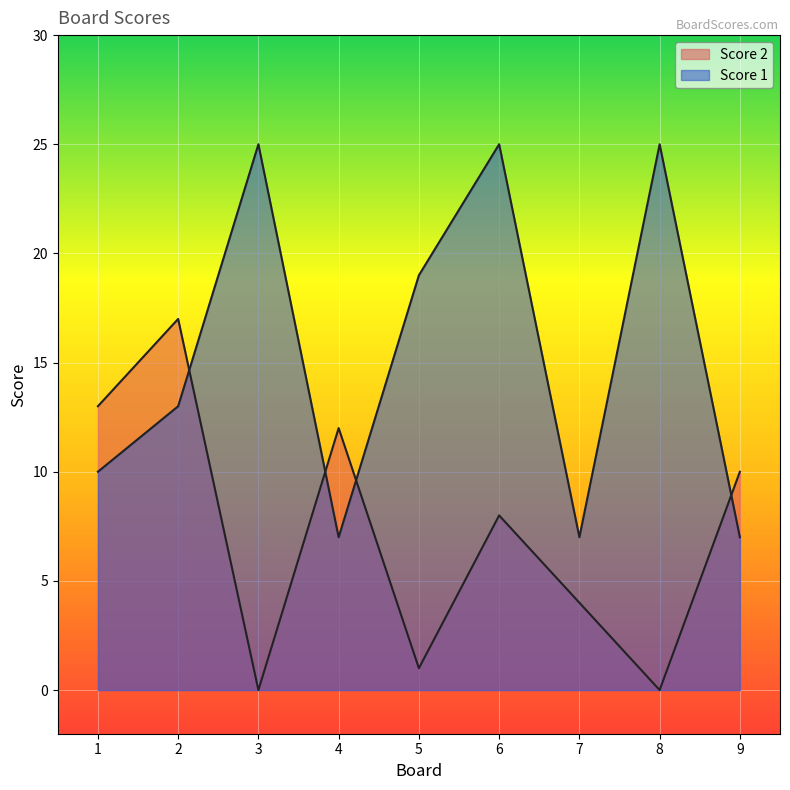

Rank the series by their average value, from highest to lowest.

Score 1, Score 2